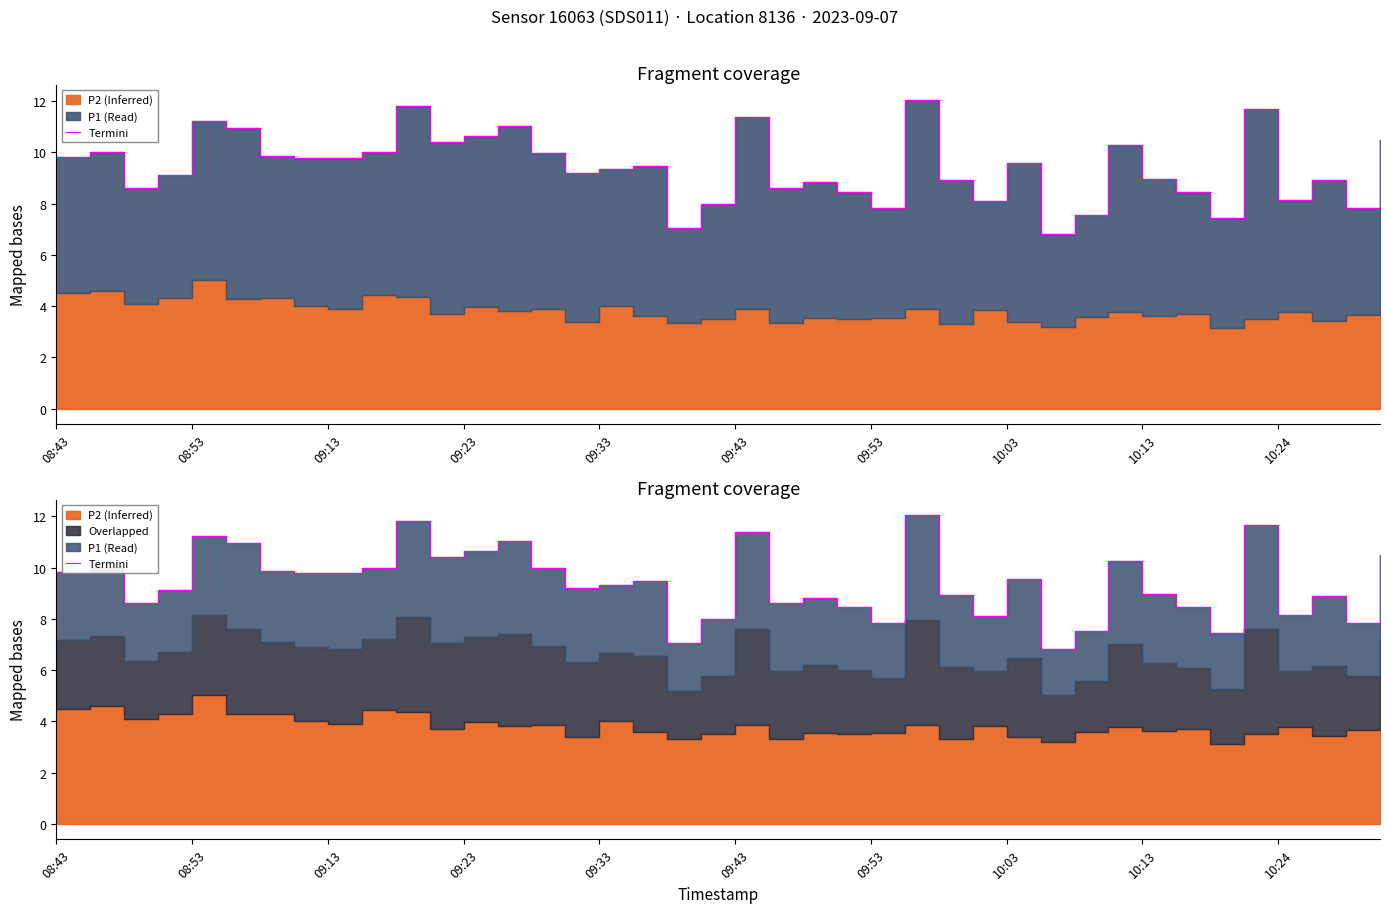

Reading left to right, what are all the values shown in this chart?

9.8	10.0	8.6	9.1	11.2	10.9	9.9	9.8	9.8	10.0	11.8	10.4	10.6	11.0	10.0	9.2	9.3	9.5	7.1	8.0	11.4	8.6	8.8	8.5	7.8	12.0	8.9	8.1	9.6	6.8	7.5	10.3	9.0	8.5	7.4	11.7	8.1	8.9	7.8	10.5